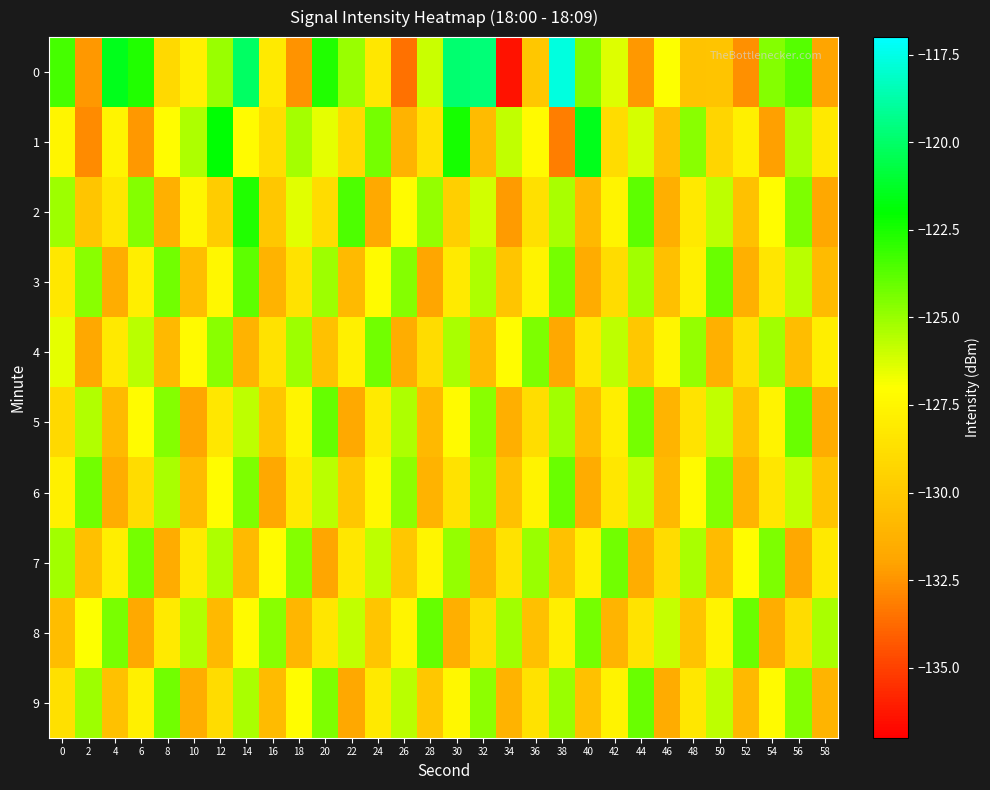

Which category has the highest value across all series?

38